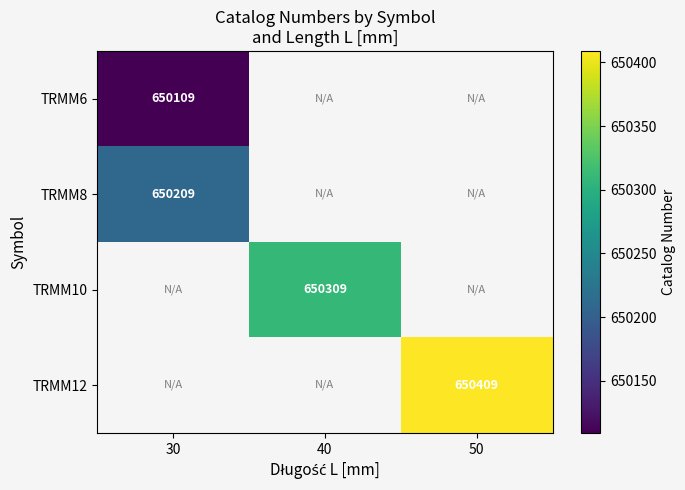

What is the minimum value shown in the chart?

650109.0